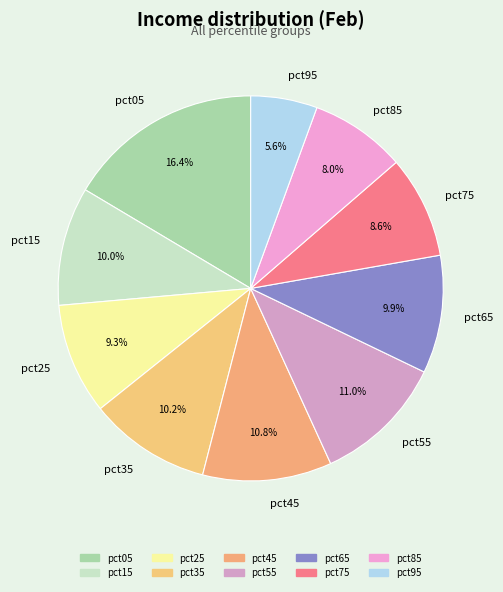

To the nearest percent, what is the average slice percentage?

10%